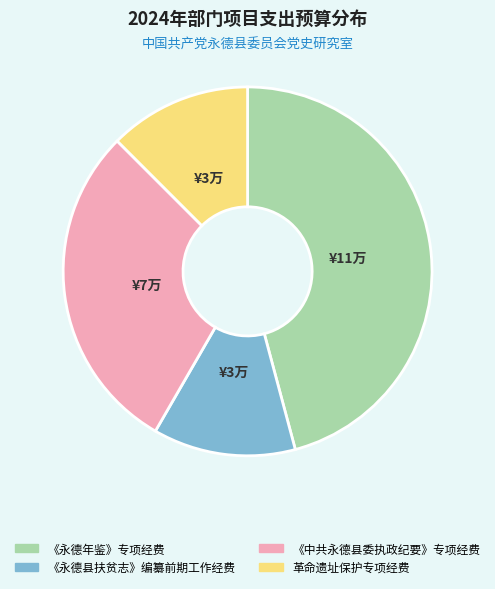

Which slice is the largest?

《永德年鉴》专项经费